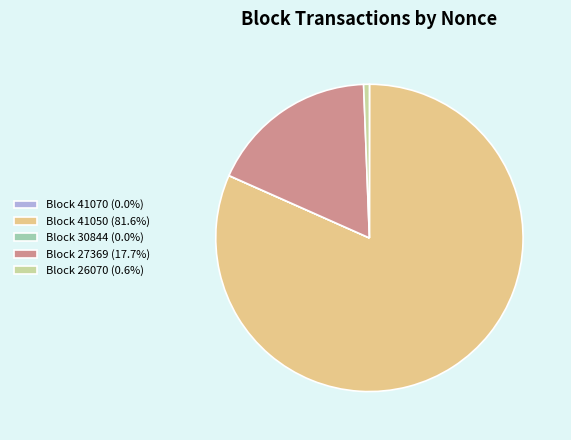

Is there any slice that represents more than half of the pie?

Yes